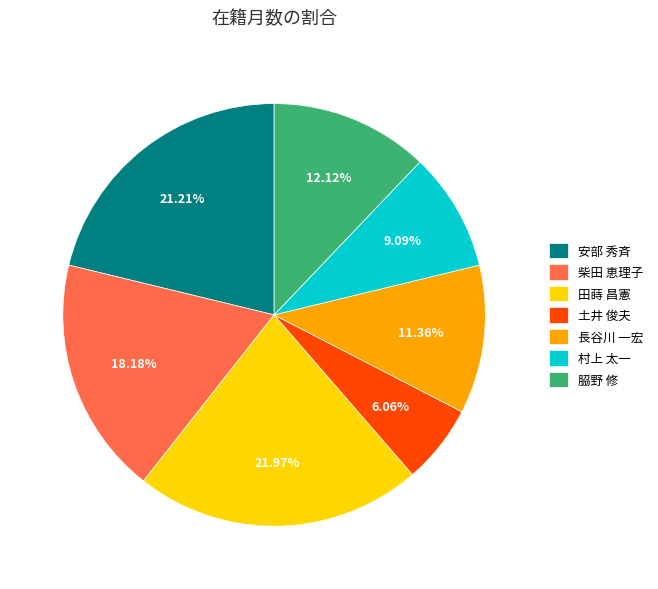

Rank the categories by value from highest to lowest.

田蒔 昌憲, 安部 秀斉, 柴田 恵理子, 𦚰野 修, 長谷川 一宏, 村上 太一, 土井 俊夫